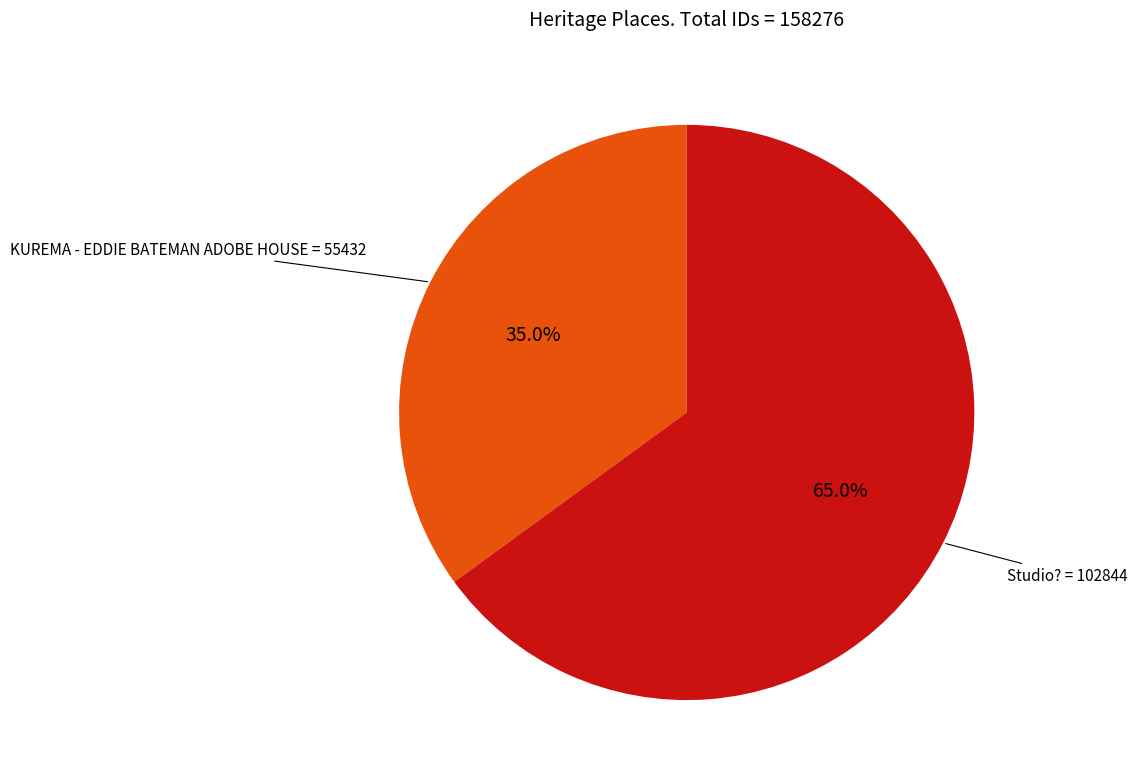

Count the number of slices in the pie.

2